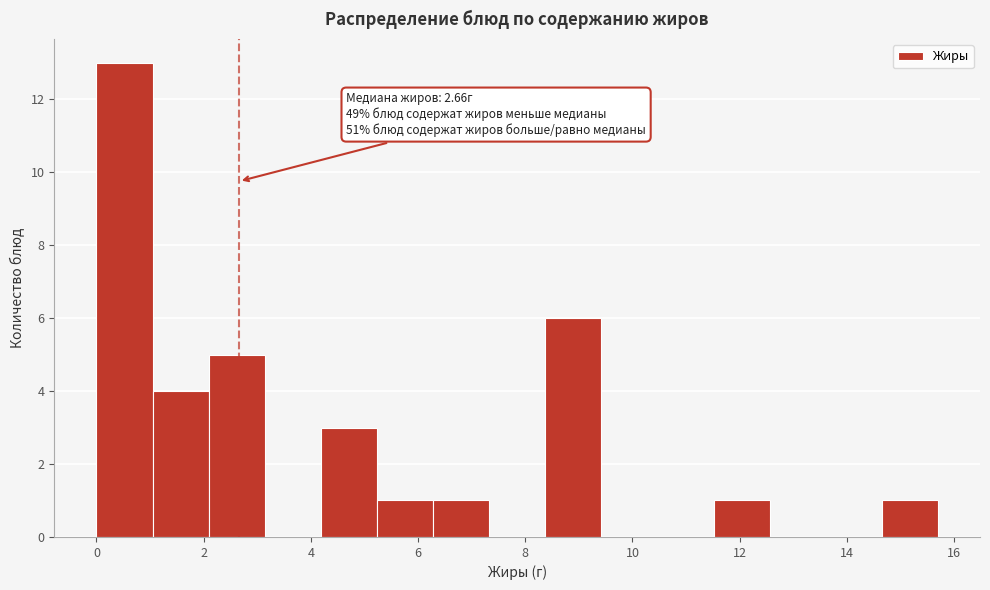

Over which range of the x-axis is the bar tallest?

0.0 to 1.0